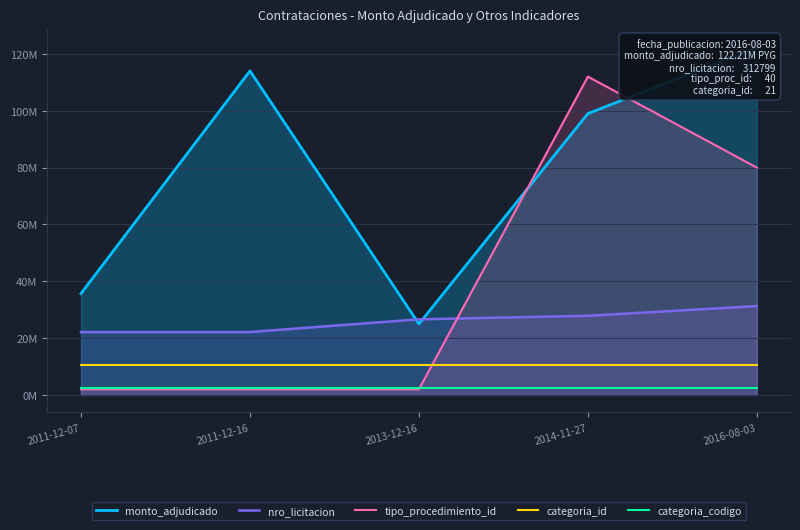

Where is the first local maximum for tipo_procedimiento_id?

2014-11-27